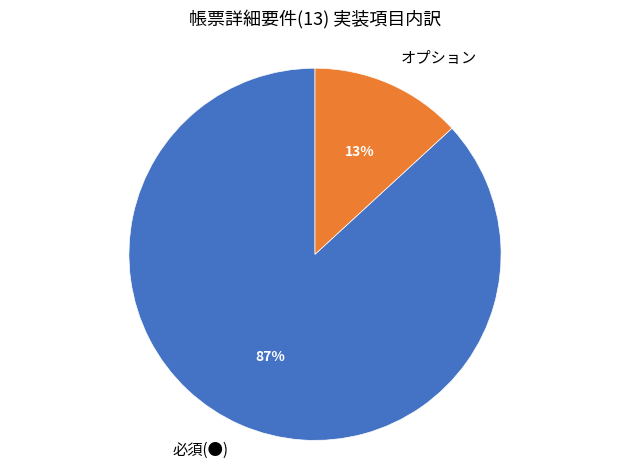

Rank the categories by value from lowest to highest.

オプション, 必須(●)